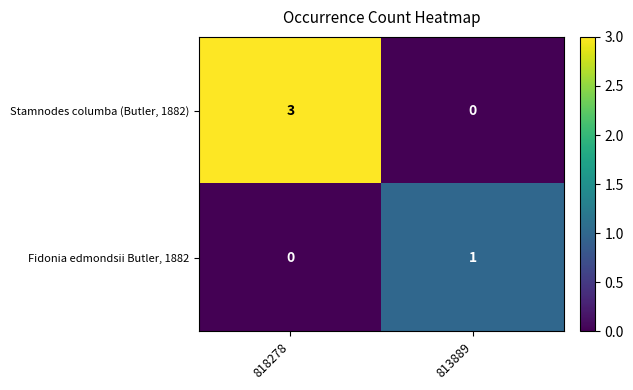

Rank the series by their maximum value, from highest to lowest.

Stamnodes columba (Butler, 1882), Fidonia edmondsii Butler, 1882